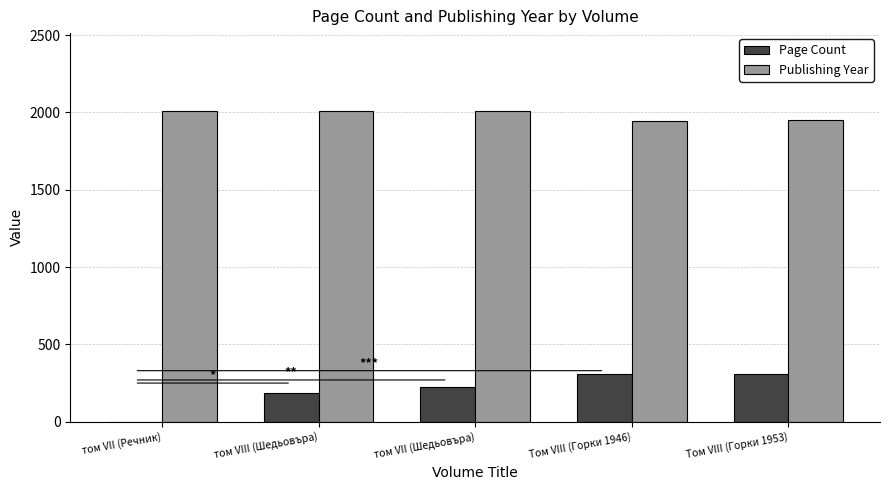

What are all the series names shown in the legend?

Page Count, Publishing Year